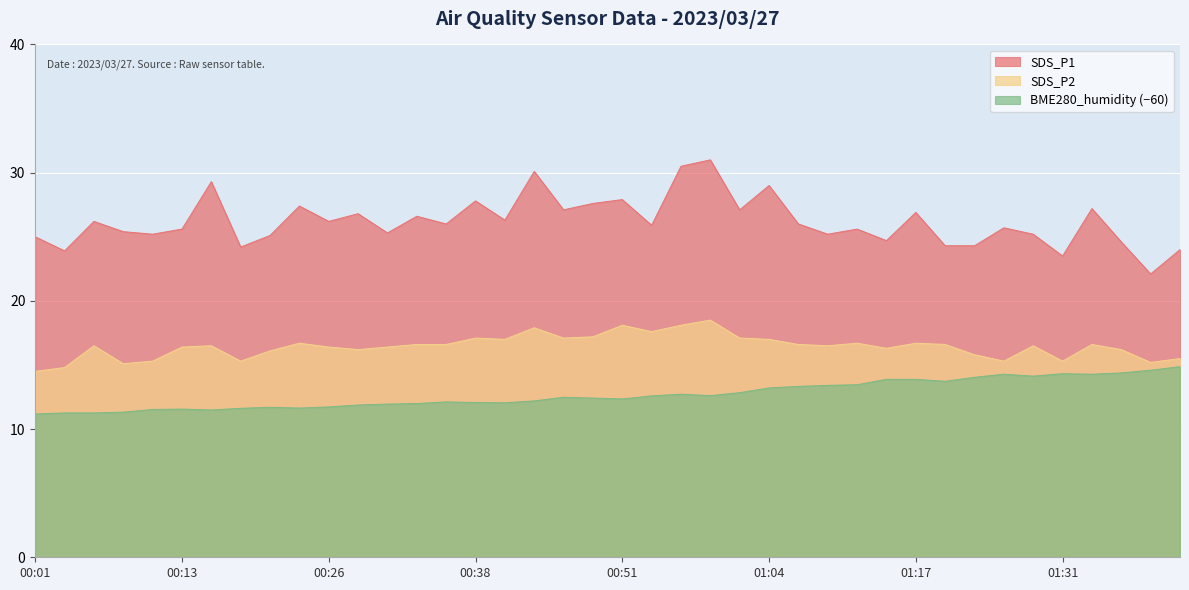

How many data points in SDS_P2 are above 16?

30